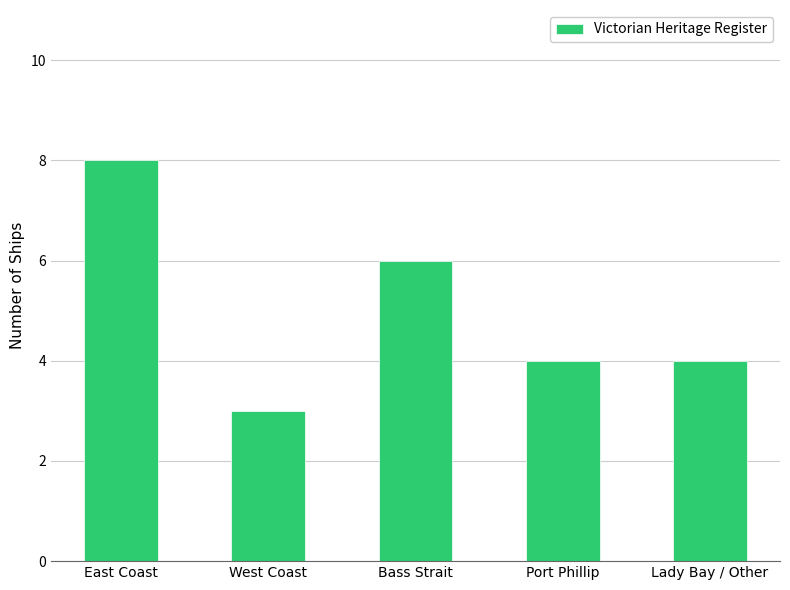

Reading left to right, extract all data points from this chart.

8	3	6	4	4